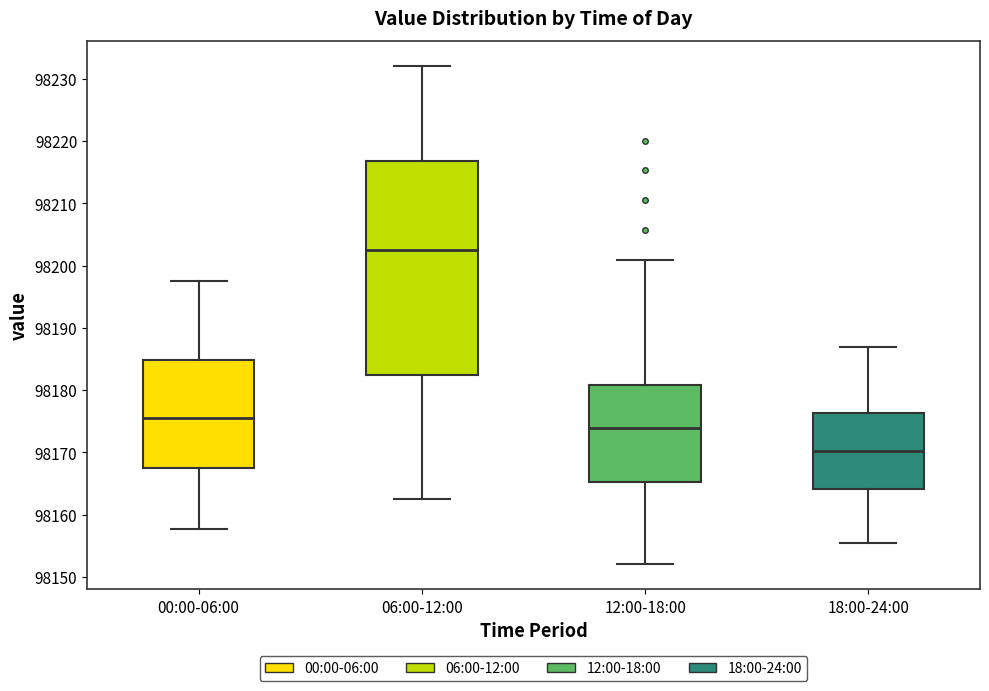

Which box's median line is the lowest?

18:00-24:00